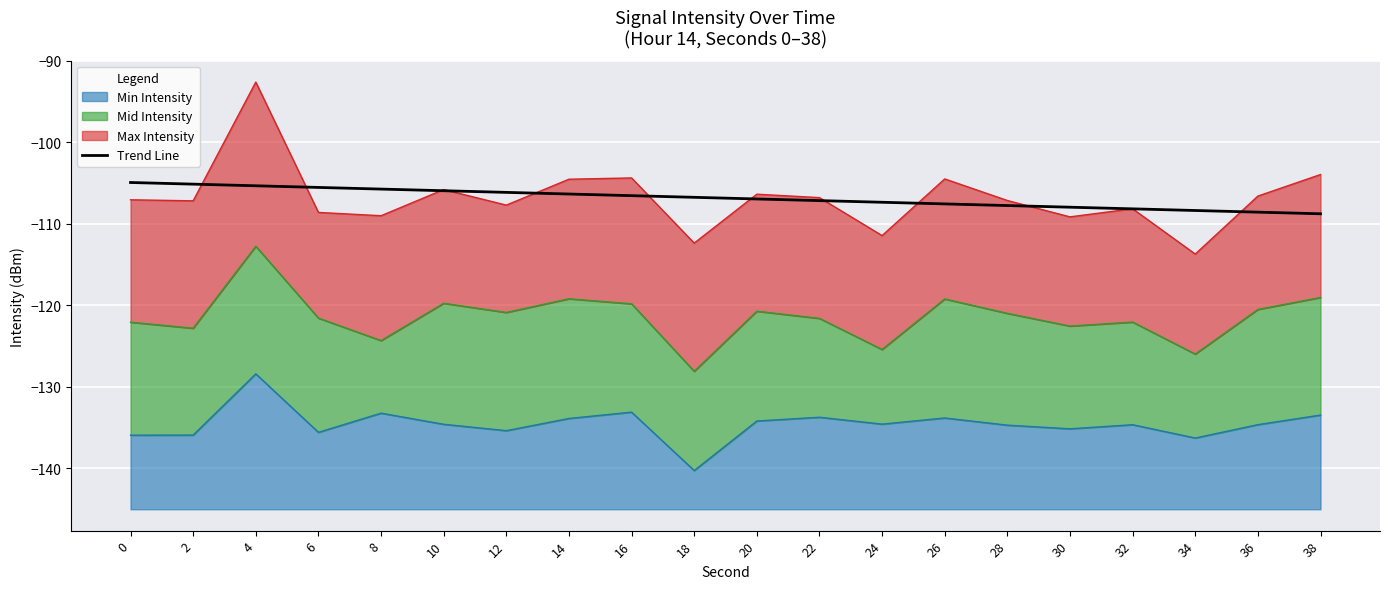

The chart shows a value of -26.9 at 38. True or false?

False